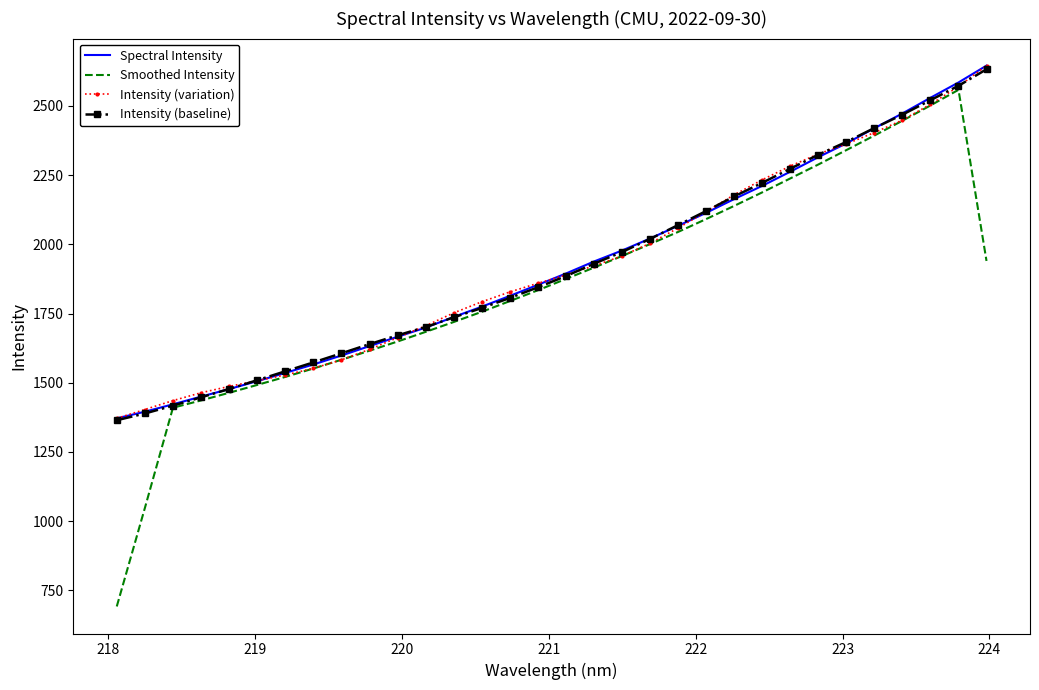

Which series has the widest spread of values?

Smoothed Intensity